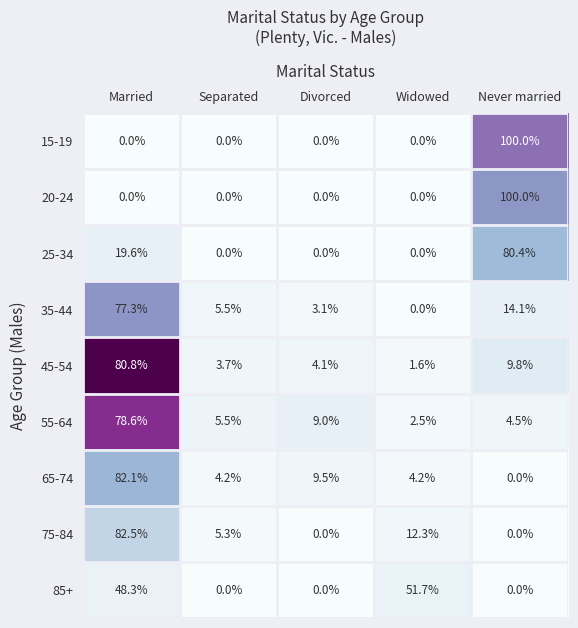

What is the difference between the highest and lowest values at Married?

82.5